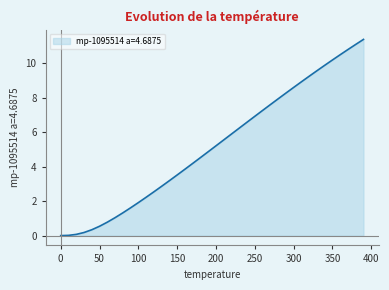

What is the greatest value displayed?

11.4